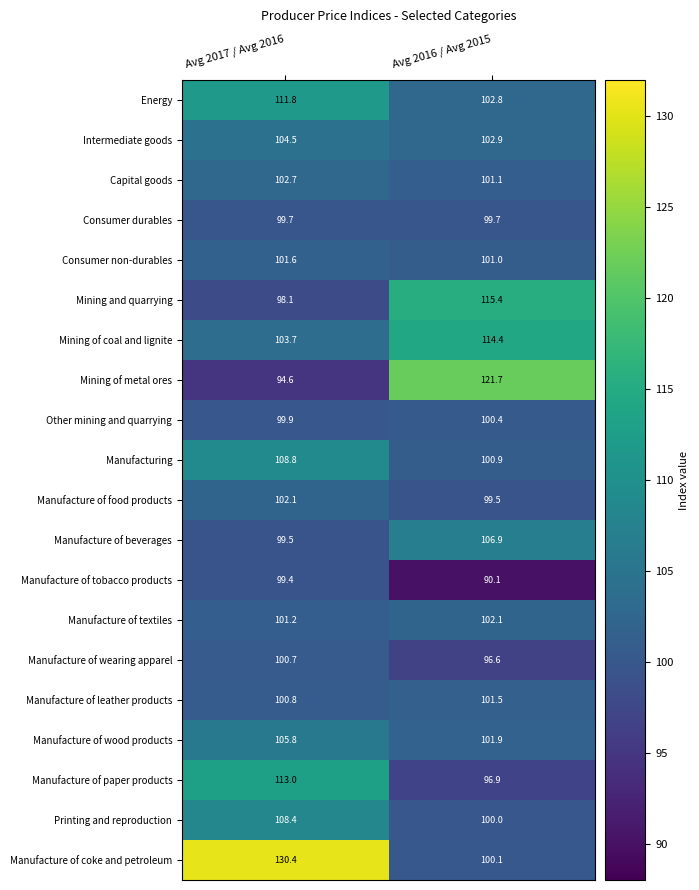

The value of Other mining and quarrying at Avg 2016 / Avg 2015 is 155.2. True or false?

False